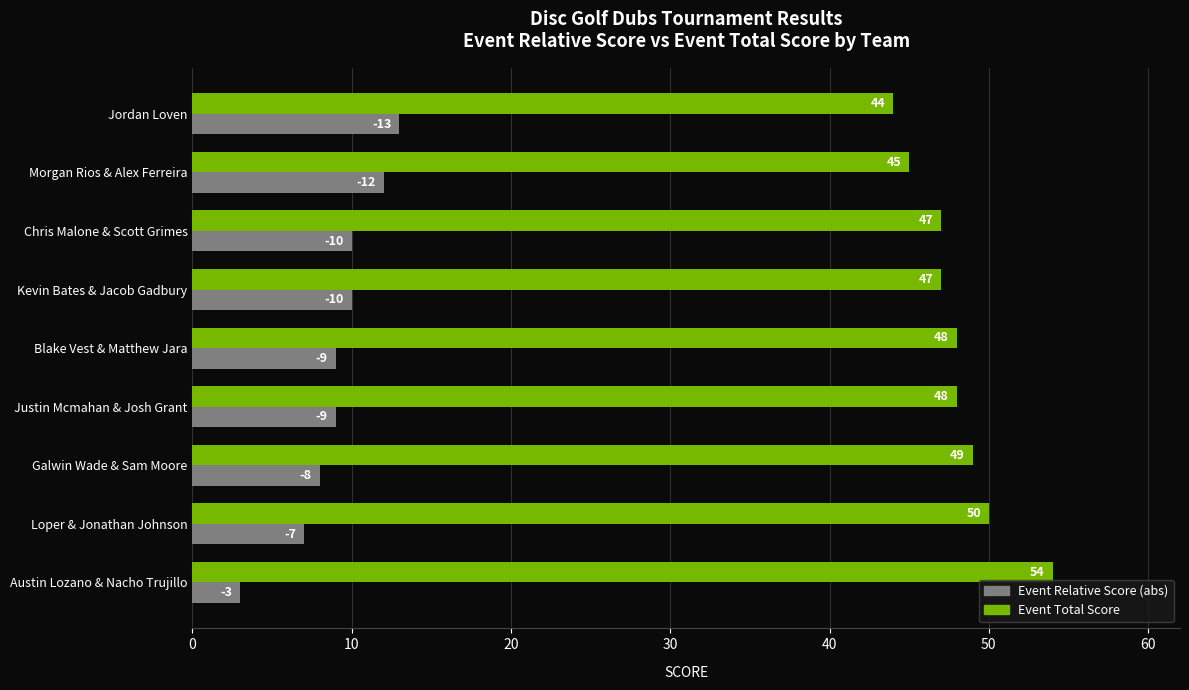

What is the maximum value shown in the chart?

54